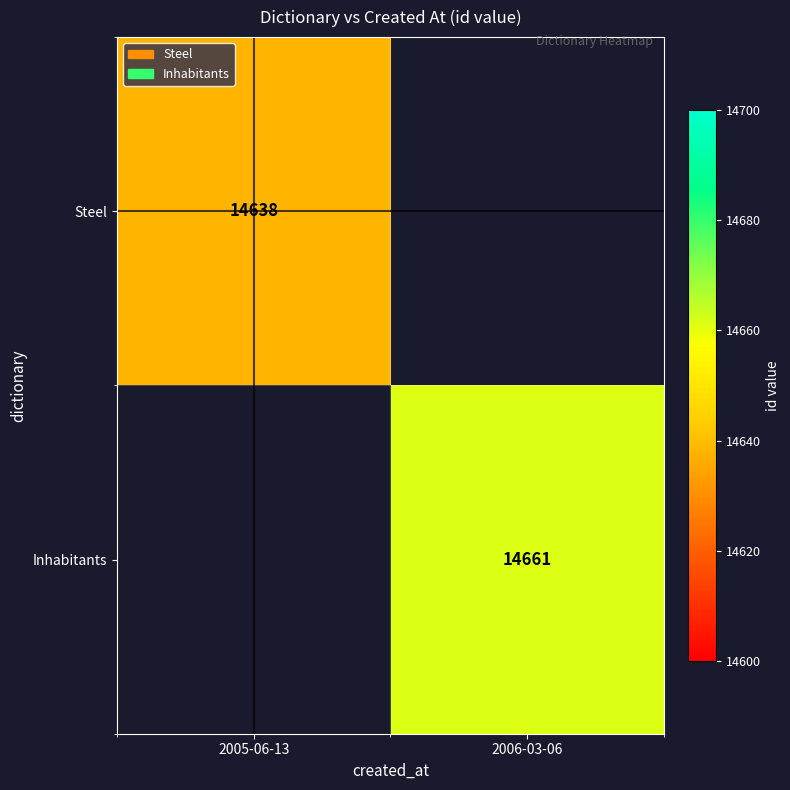

Which has a higher value, 2005-06-13 or 2006-03-06?

2006-03-06